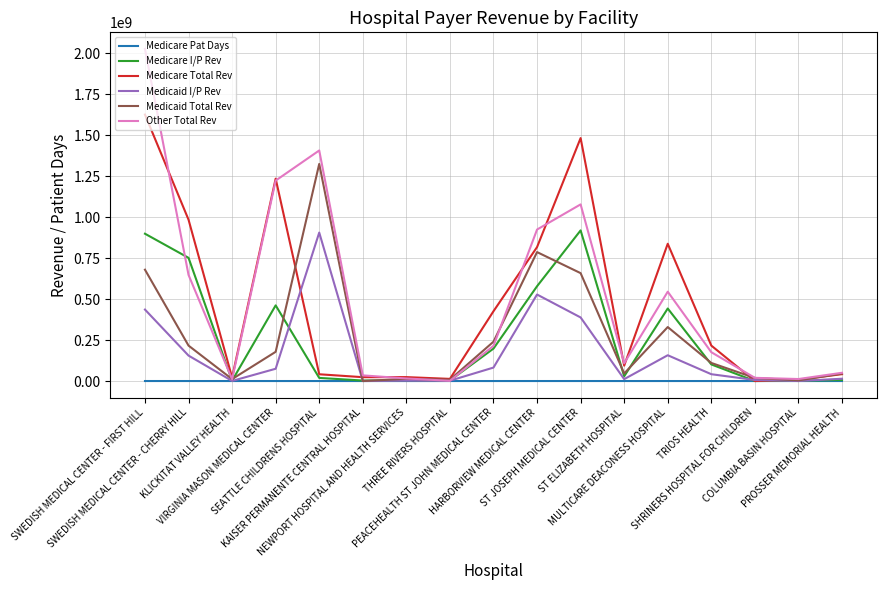

Does the chart display data point markers on the line(s)?

No